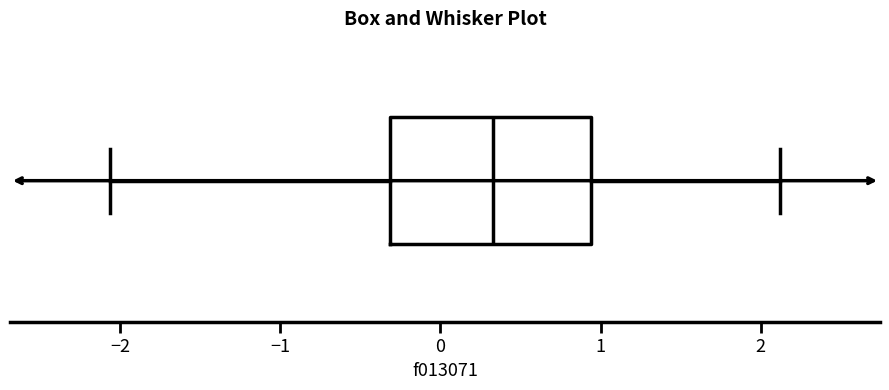

Read this box plot against the x-axis: the position of the median line, the range covered by the box, and the ends of both whiskers. The values are not printed on the chart, so give them approximately, as read against the axis.

median 0.3, box -0.3 to 0.9, whiskers -2.1 to 2.1